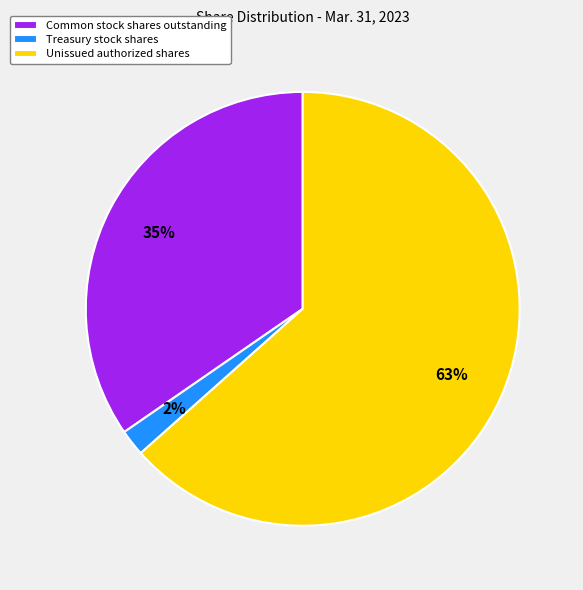

How many segments does this pie chart have?

3